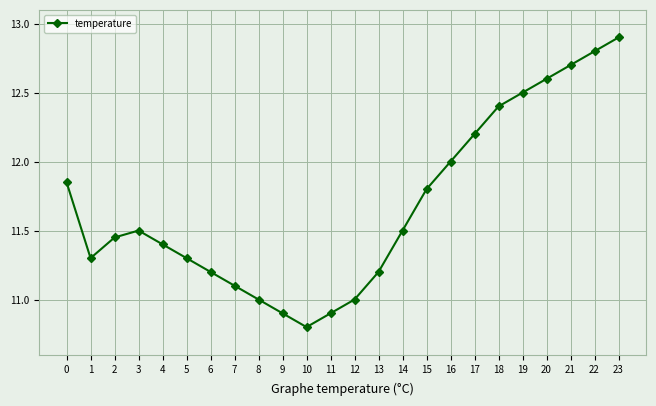

Is it true that the value at 13 is 19.7?

False